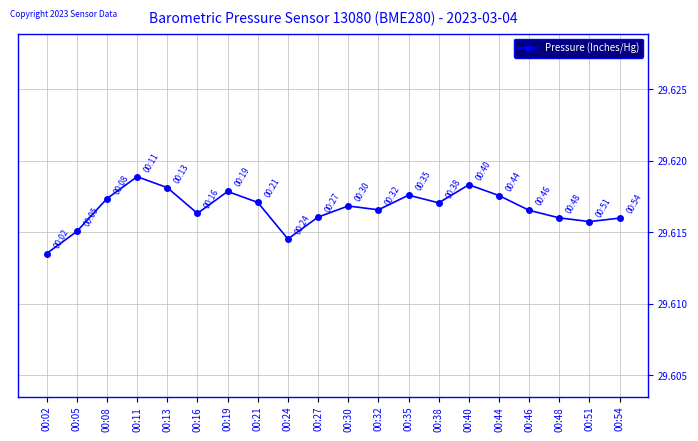

True or false: the data shows 50.5 at 00:11.

False